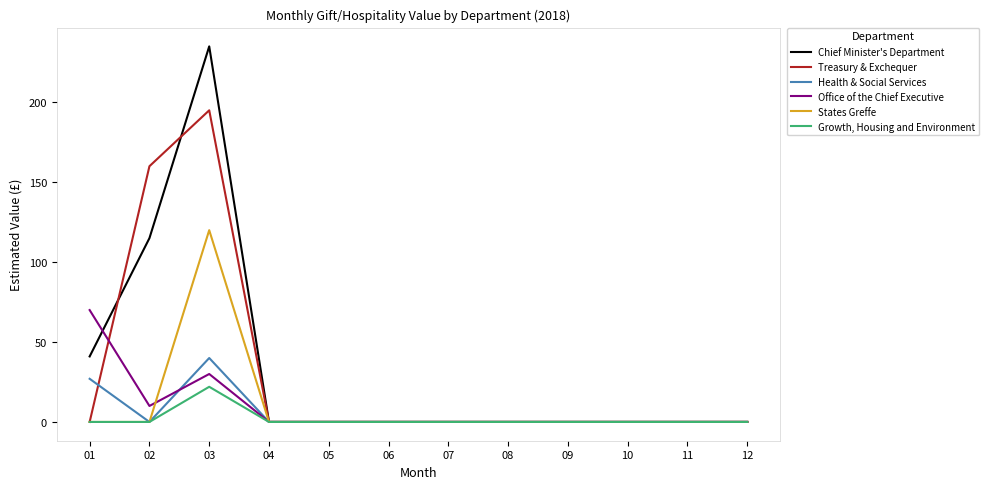

What are all the series names shown in the legend?

Chief Minister's Department, Treasury & Exchequer, Health & Social Services, Office of the Chief Executive, States Greffe, Growth, Housing and Environment